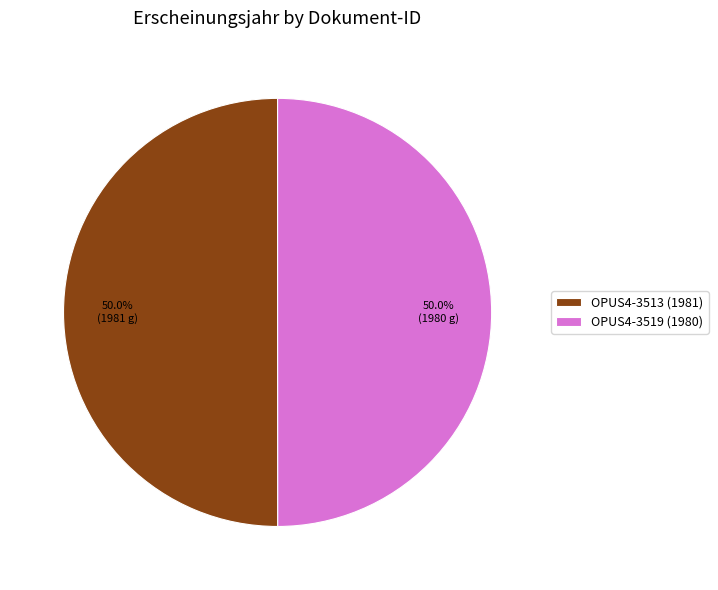

How many slices are in this pie chart?

2